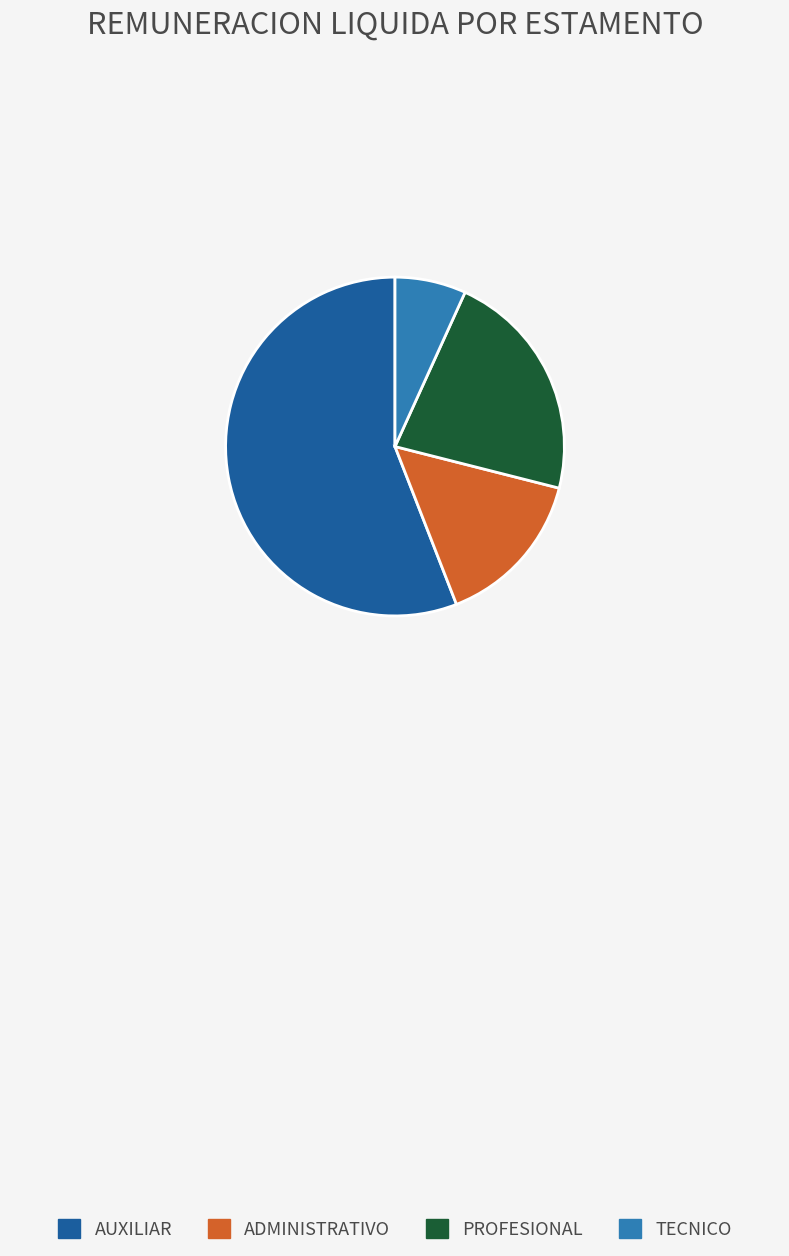

Rank the categories by value from lowest to highest.

TECNICO, ADMINISTRATIVO, PROFESIONAL, AUXILIAR